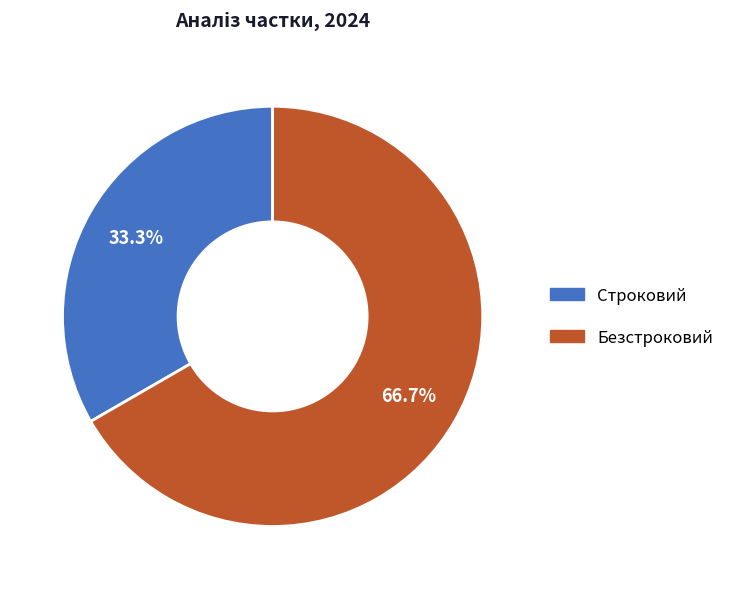

The Строковий slice represents 48% of the pie. True or false?

False